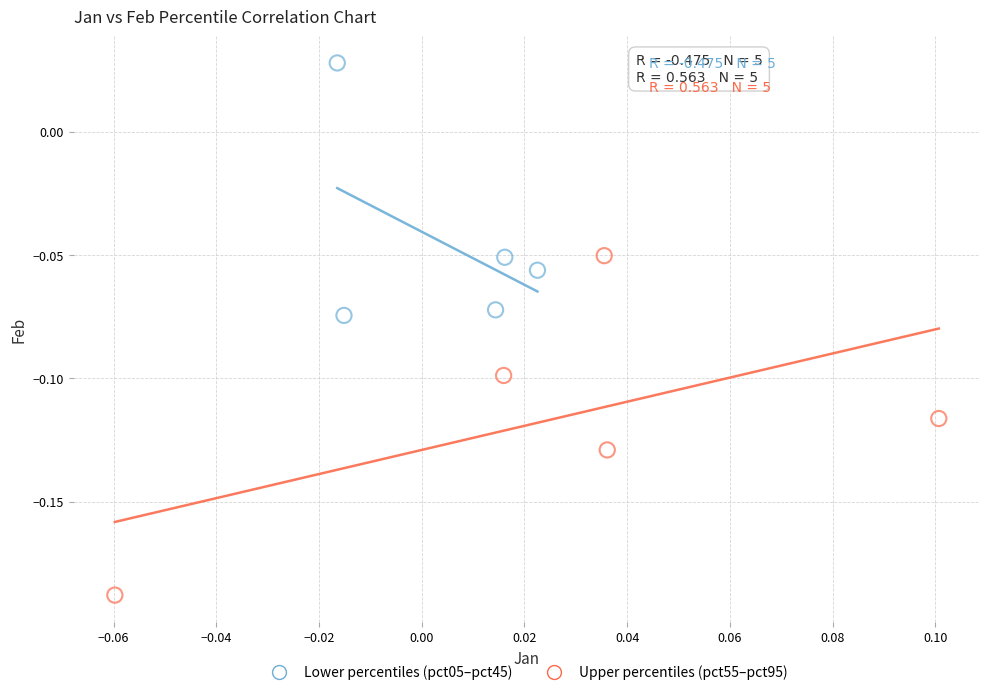

Which series reaches the minimum Y coordinate?

Upper percentiles (pct55–pct95)